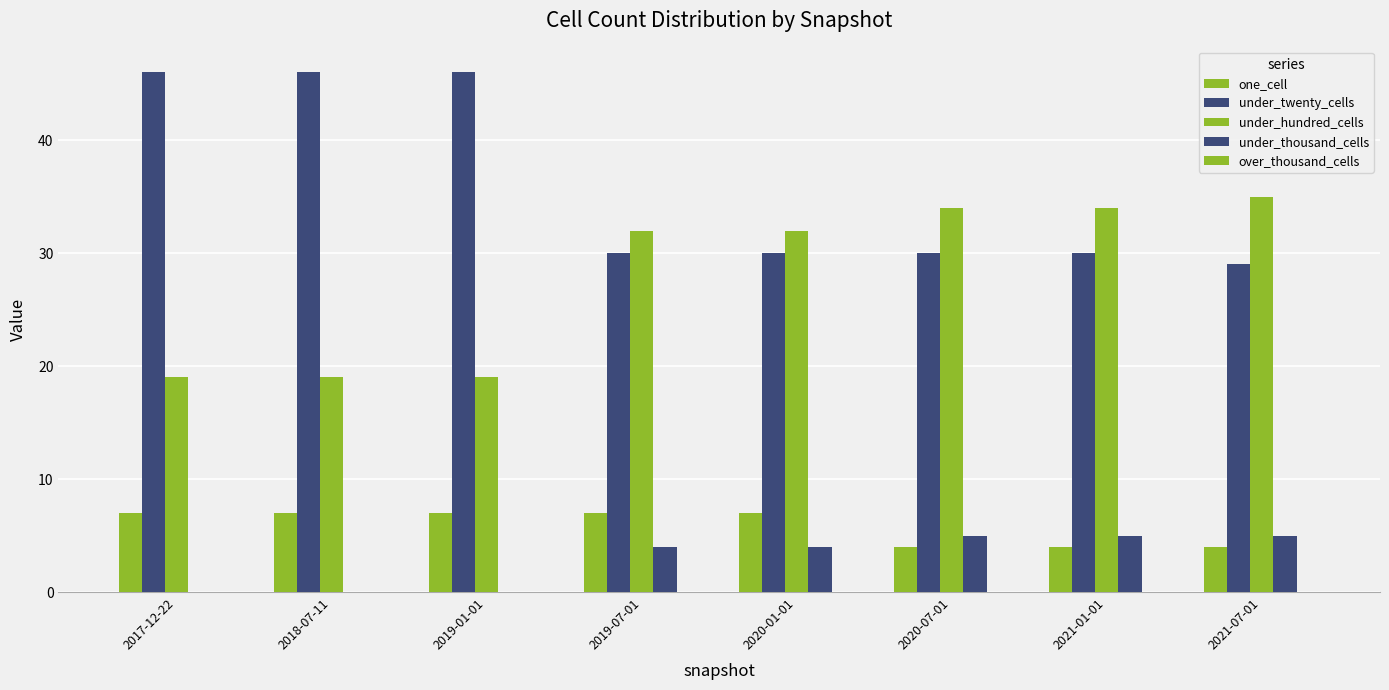

What is the label of the 1st bar from the left?

2017-12-22